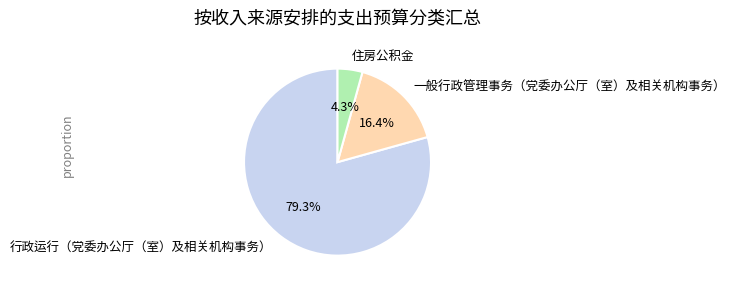

How many slices are in this pie chart?

3